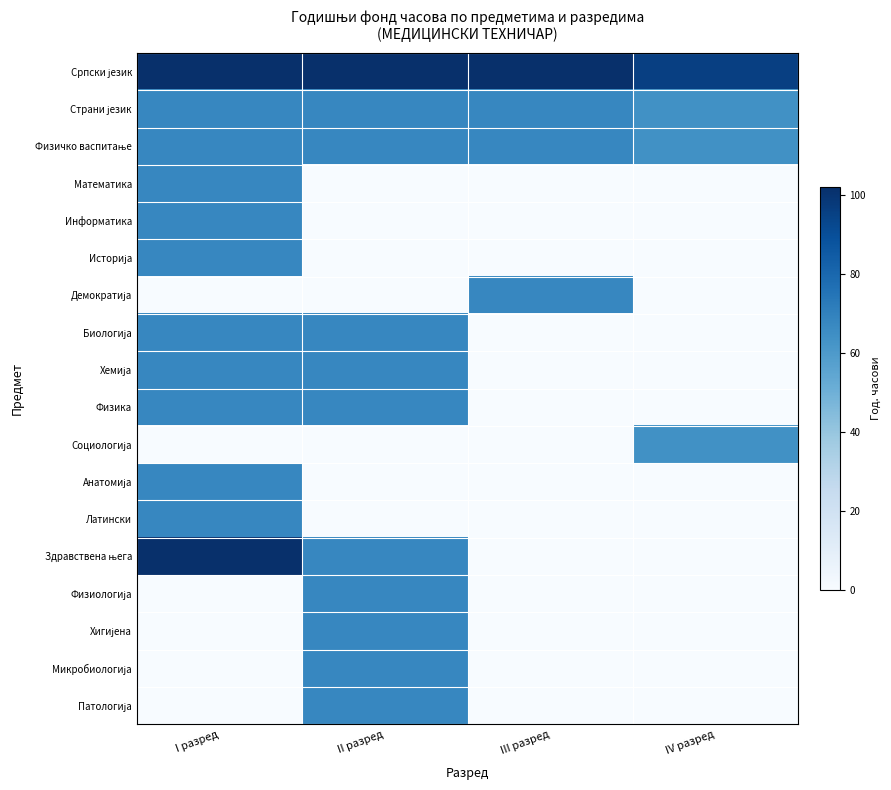

What is the spread (max minus min) of values at II разред?

102